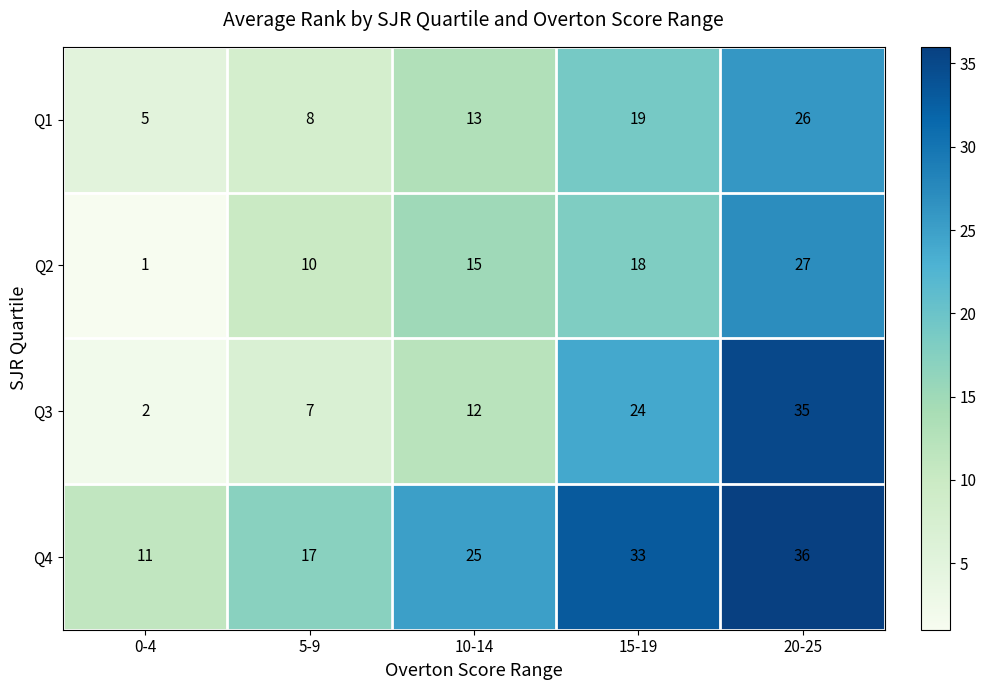

What is the difference between the Q4 values at 10-14 and 0-4?

14